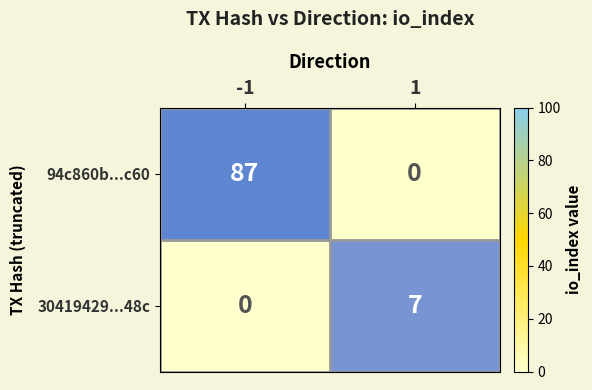

What is the approximate value of 94c860b...c60 at -1?

87